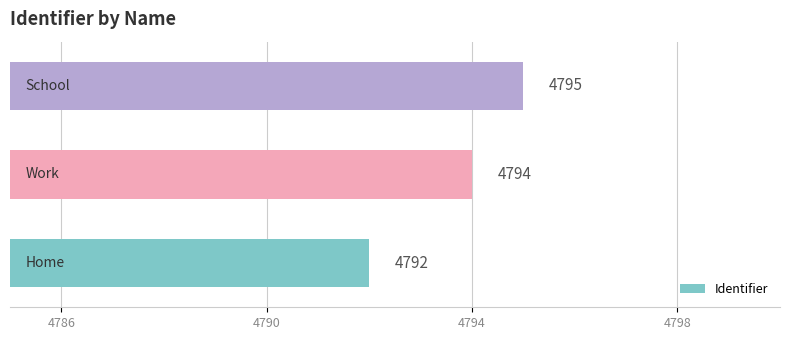

Reading bottom to top, list all the values displayed in this chart.

4792	4794	4795